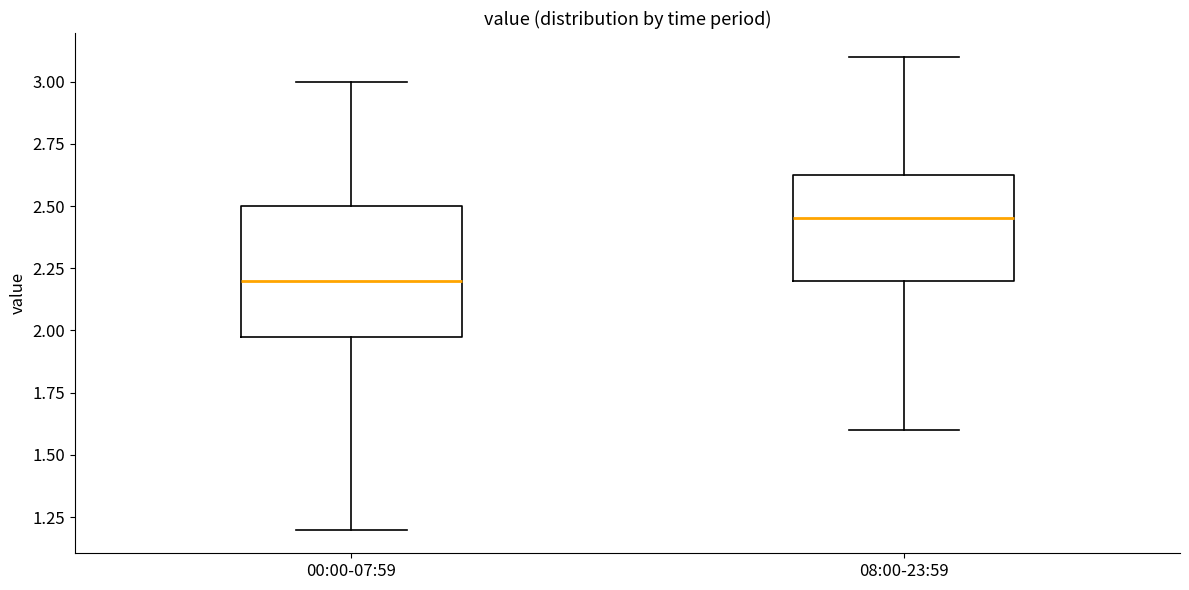

Comparing the boxes themselves (not the whiskers), which one is the tallest?

00:00-07:59